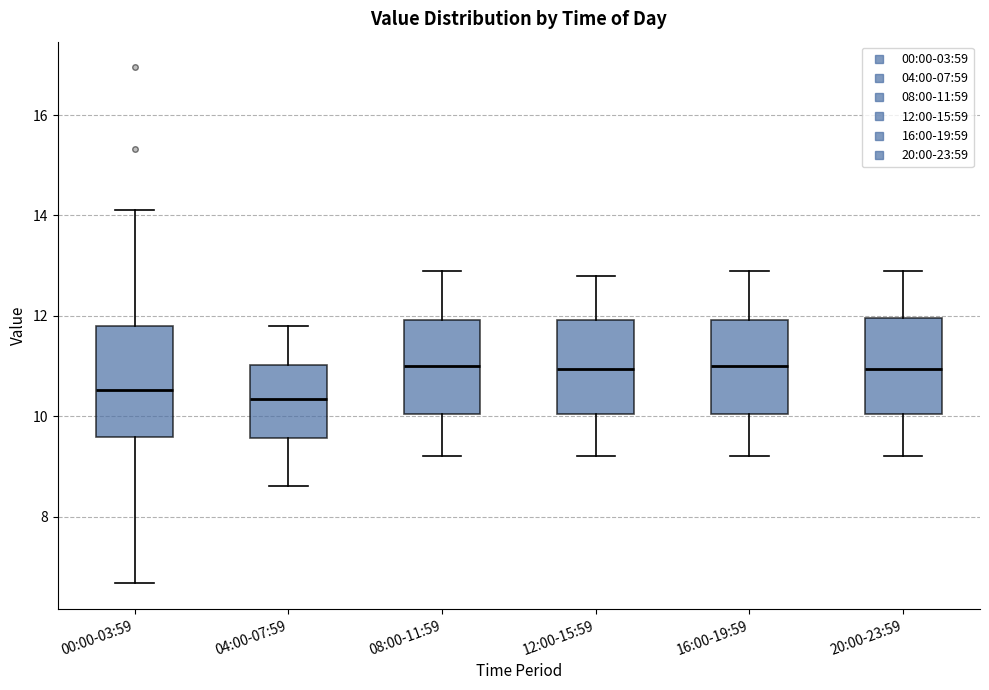

Reading left to right, transcribe this box plot: for each box, give where its median line is, the range the box spans, and where its two whiskers end, as read against the y-axis. The values are not printed on the chart, so give them approximately, as read against the axis.

00:00-03:59: median 10.6, box 9.6 to 11.8, whiskers 6.6 to 14.2
04:00-07:59: median 10.4, box 9.6 to 11.0, whiskers 8.6 to 11.8
08:00-11:59: median 11.0, box 10.0 to 12.0, whiskers 9.2 to 13.0
12:00-15:59: median 11.0, box 10.0 to 12.0, whiskers 9.2 to 12.8
16:00-19:59: median 11.0, box 10.0 to 12.0, whiskers 9.2 to 13.0
20:00-23:59: median 11.0, box 10.0 to 12.0, whiskers 9.2 to 13.0